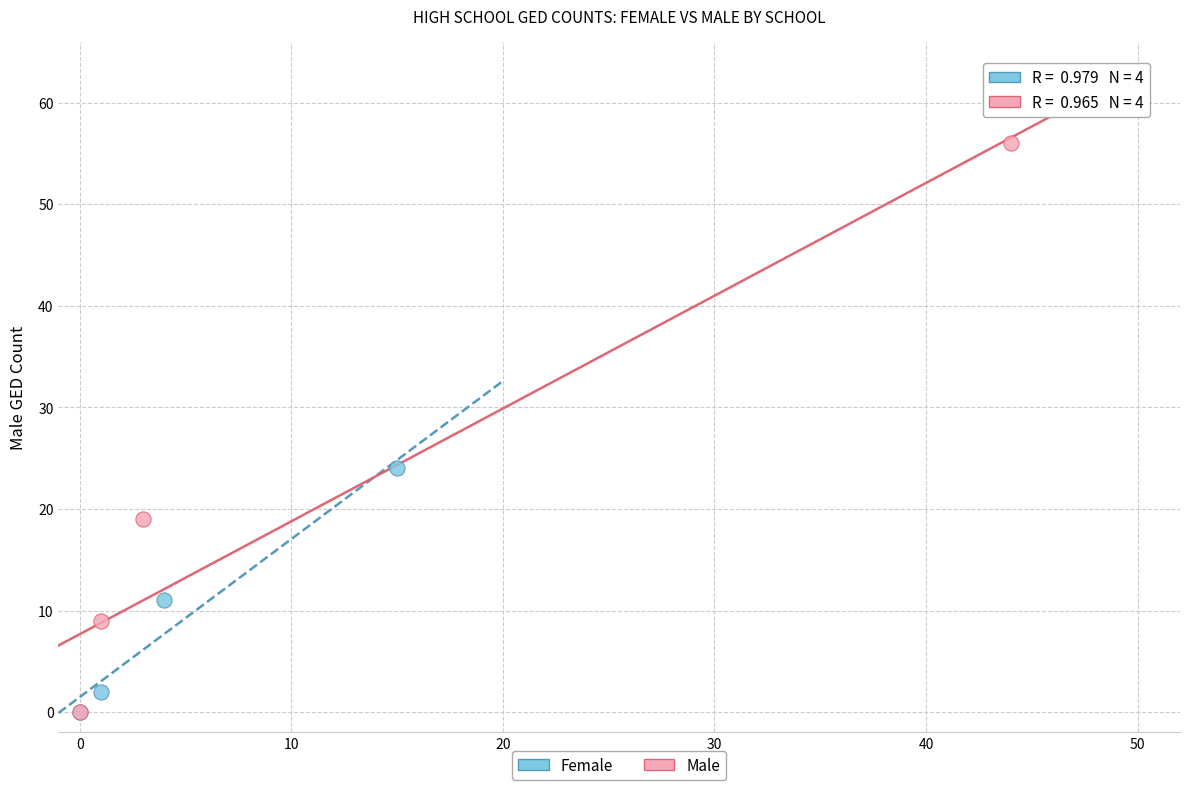

Which series contains the highest Y value?

Male